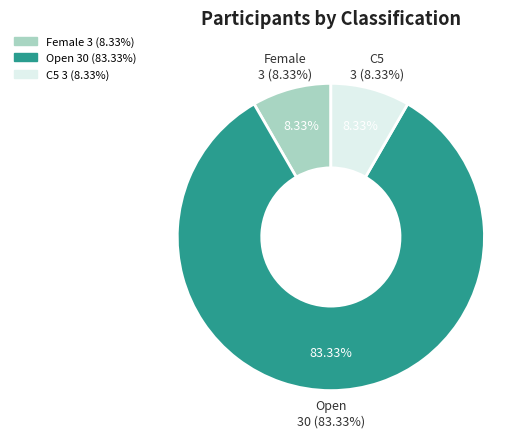

How many slices are in this pie chart?

3